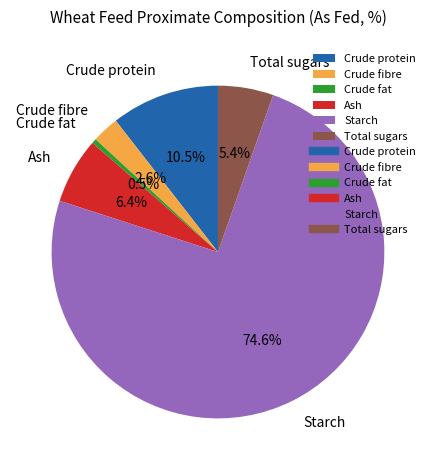

How many segments does this pie chart have?

6